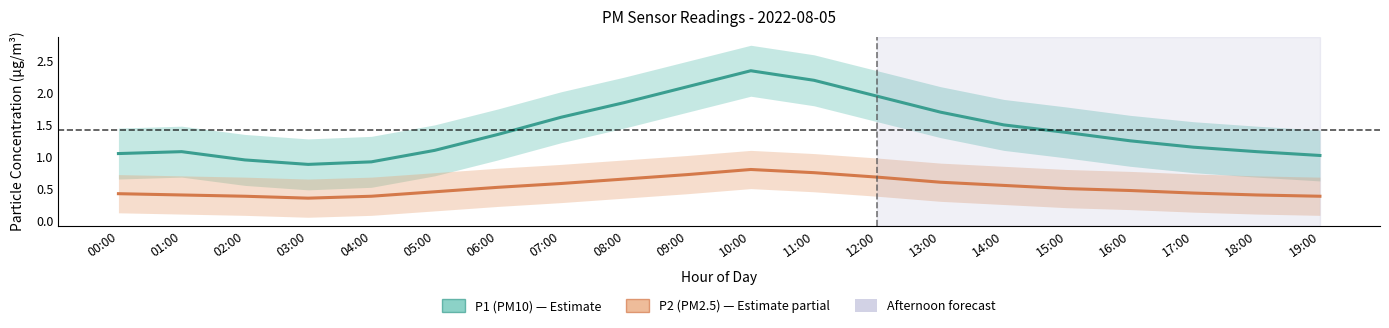

Rank the categories by P2 (PM2.5) value from highest to lowest.

10:00, 11:00, 09:00, 12:00, 08:00, 13:00, 07:00, 14:00, 06:00, 15:00, 16:00, 05:00, 17:00, 00:00, 01:00, 18:00, 02:00, 04:00, 19:00, 03:00